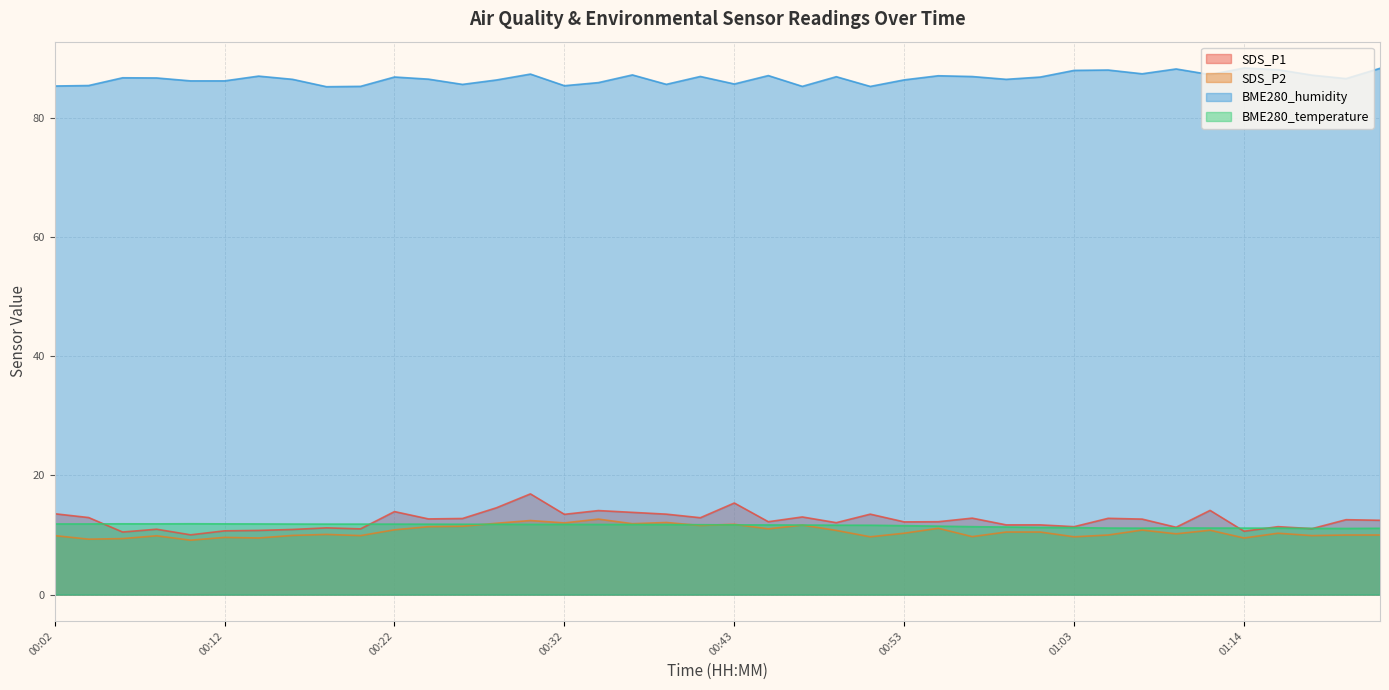

True or false: BME280_humidity has a value of 33.0 at 00:24.

False